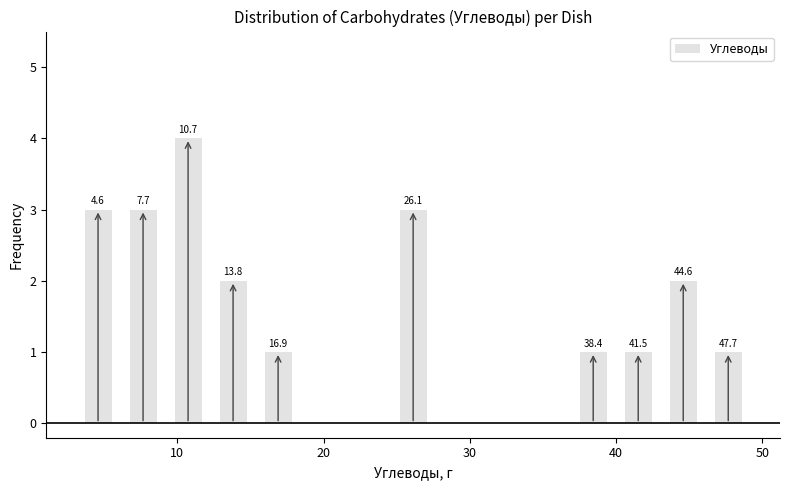

Read against the x-axis, roughly where is the centre of the tallest bar?

11